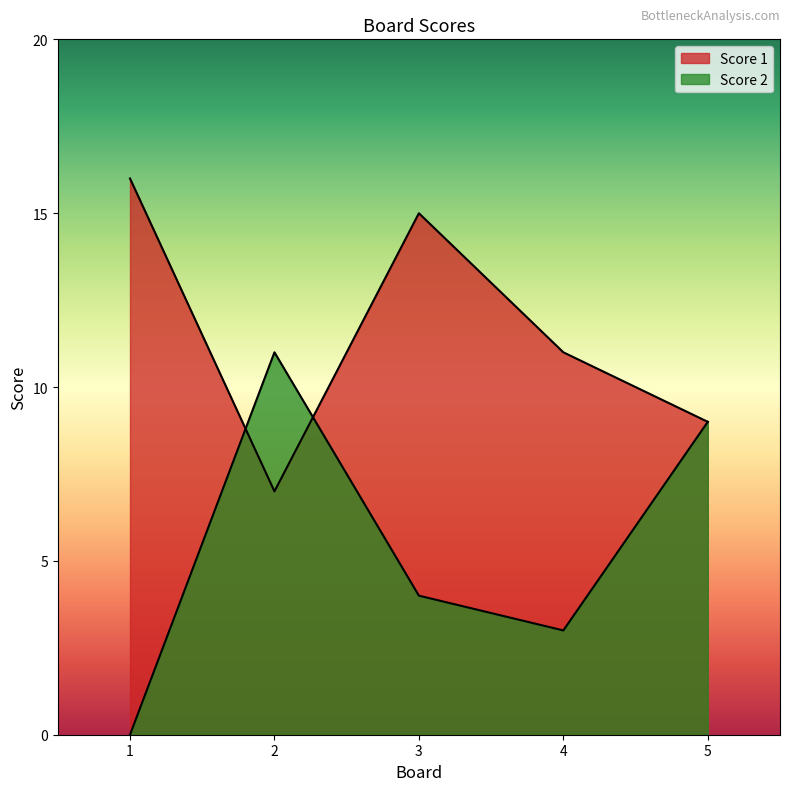

What is the difference between the maximum and minimum values in the Score 2 series?

11